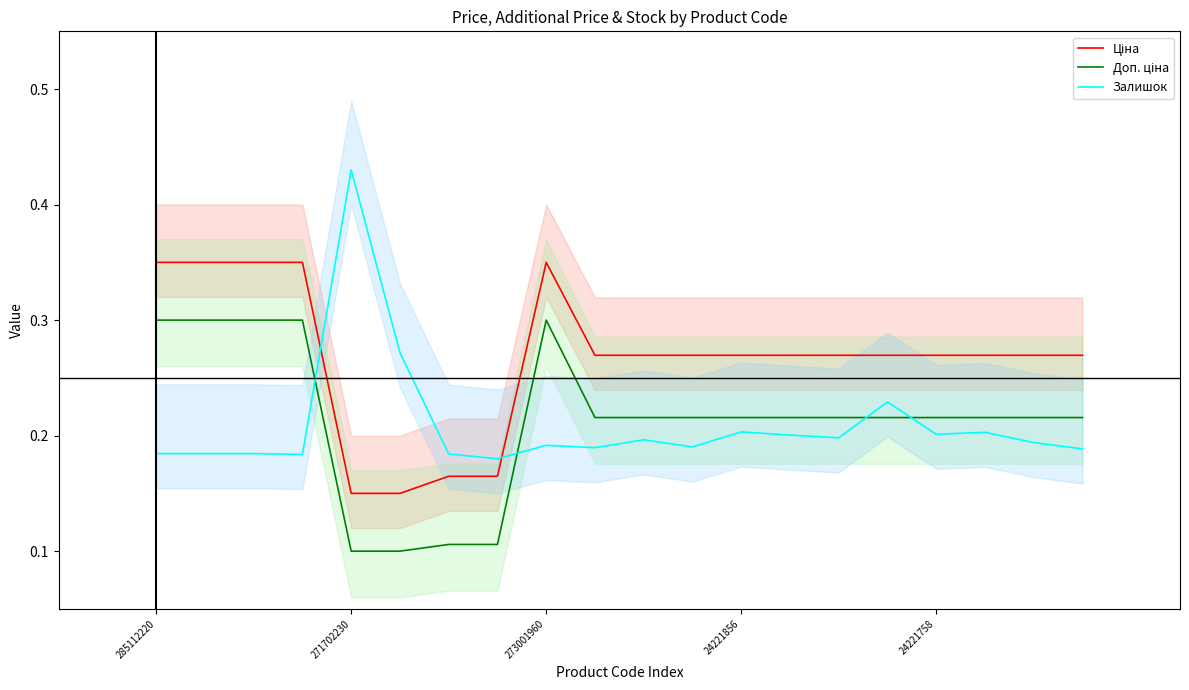

At which label does Залишок reach its peak?

271702230